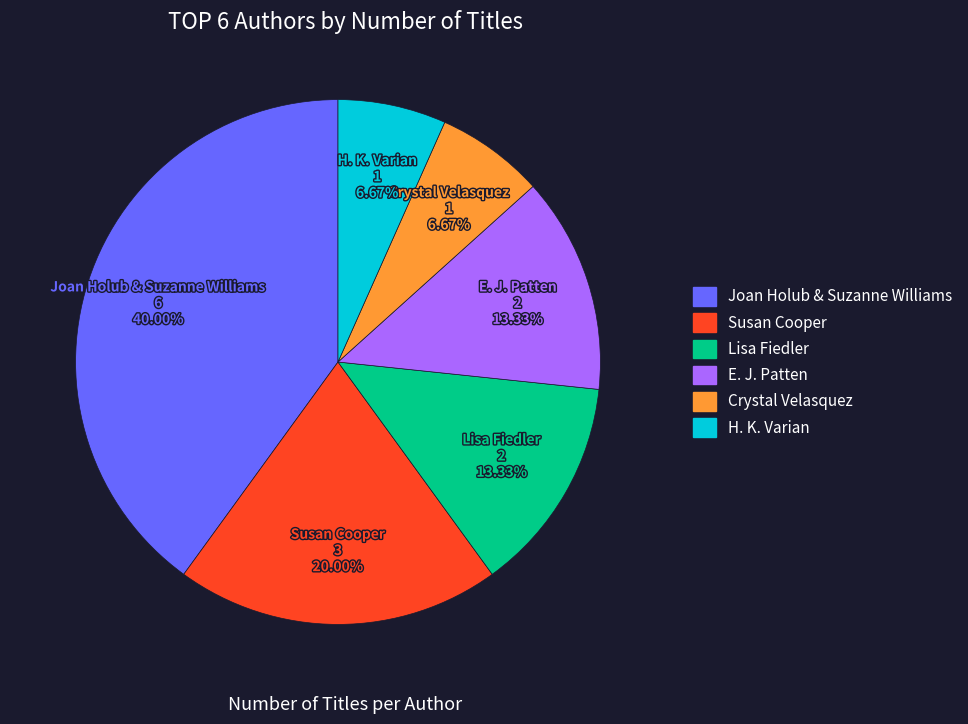

Which slice is the largest?

Joan Holub & Suzanne Williams